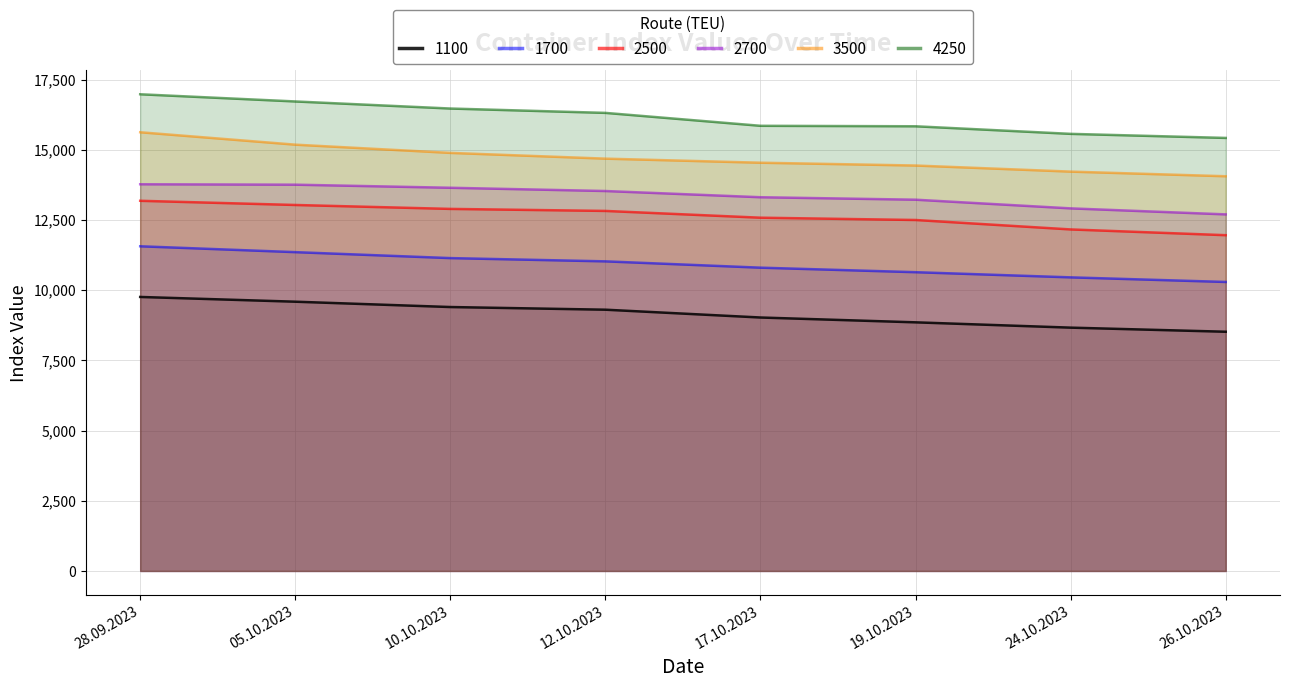

Reading right to left, what are all the values shown in this chart?

1100: 8520	8666	8855	9027	9305	9400	9590	9759
1700: 10293	10457	10641	10802	11027	11143	11355	11564
2500: 11959	12164	12500	12582	12823	12895	13035	13184
2700: 12700	12914	13223	13311	13532	13648	13758	13773
3500: 14058	14223	14440	14540	14685	14890	15183	15625
4250: 15423	15568	15838	15855	16315	16470	16722	16978